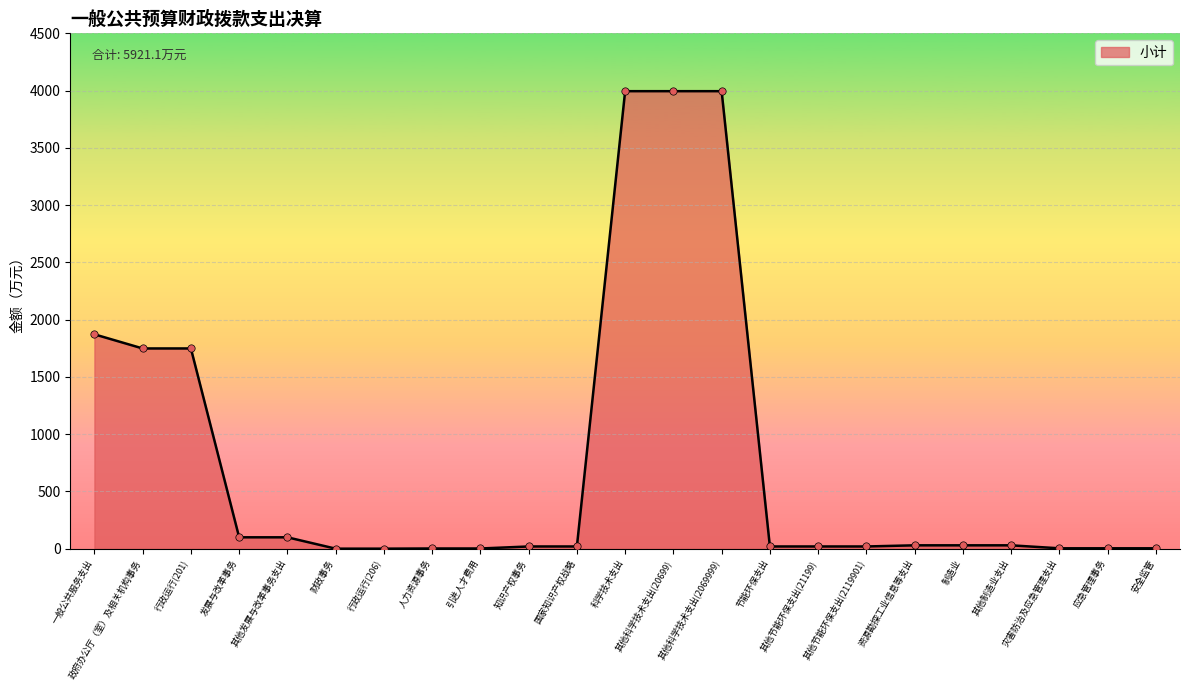

Between 人力资源事务 and 发展与改革事务, which is larger?

发展与改革事务